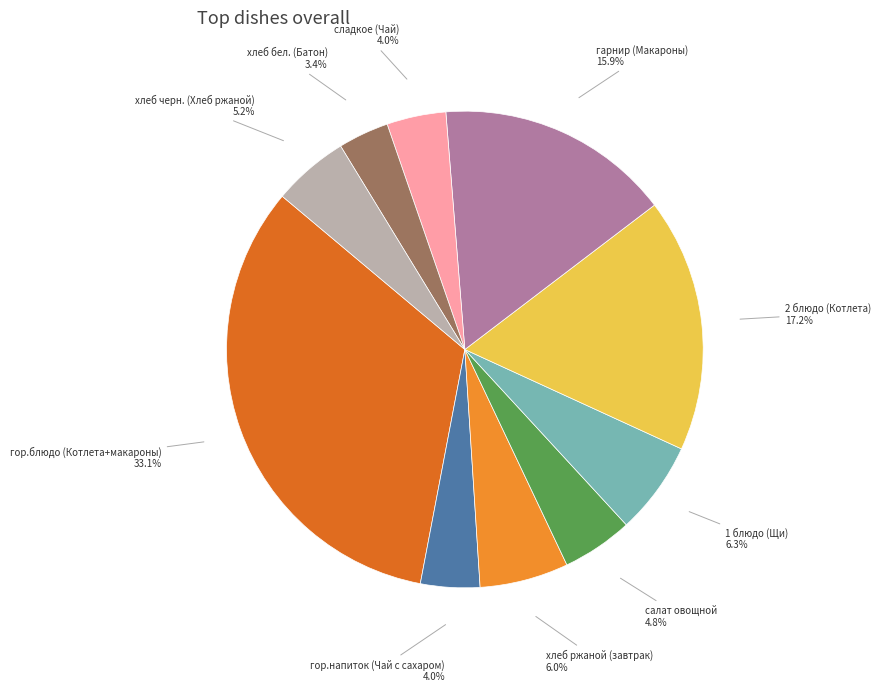

Approximately how many times larger is the value at 1 блюдо (Щи) compared to 2 блюдо (Котлета)?

0.4